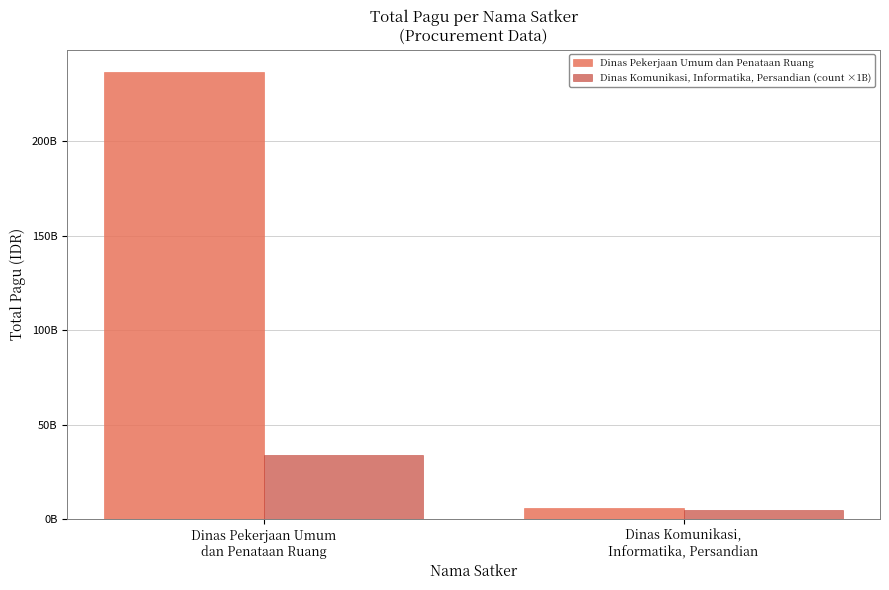

What is the average value of the Dinas Pekerjaan Umum dan Penataan Ruang series?

121316348700